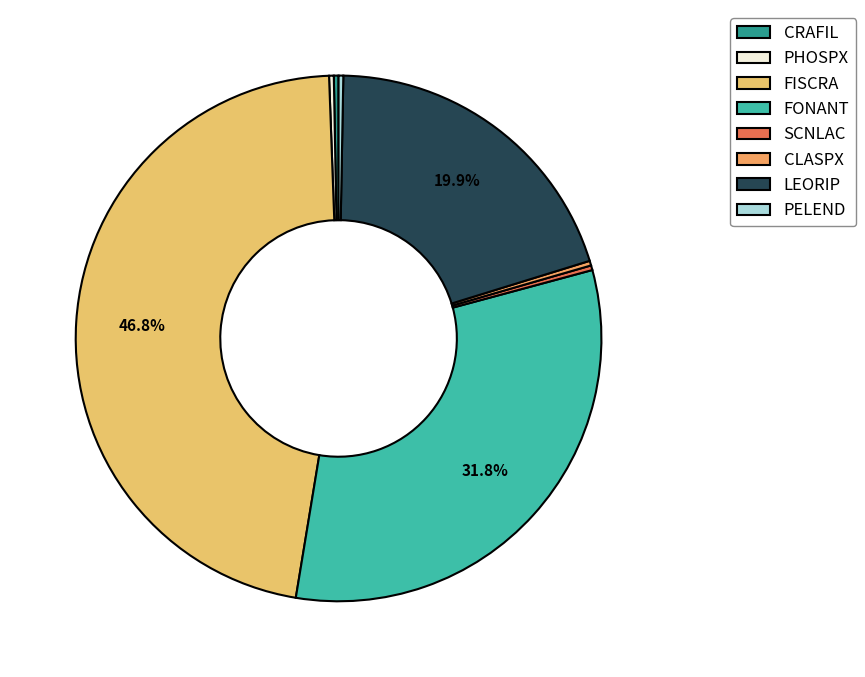

Does any single category account for the majority?

No